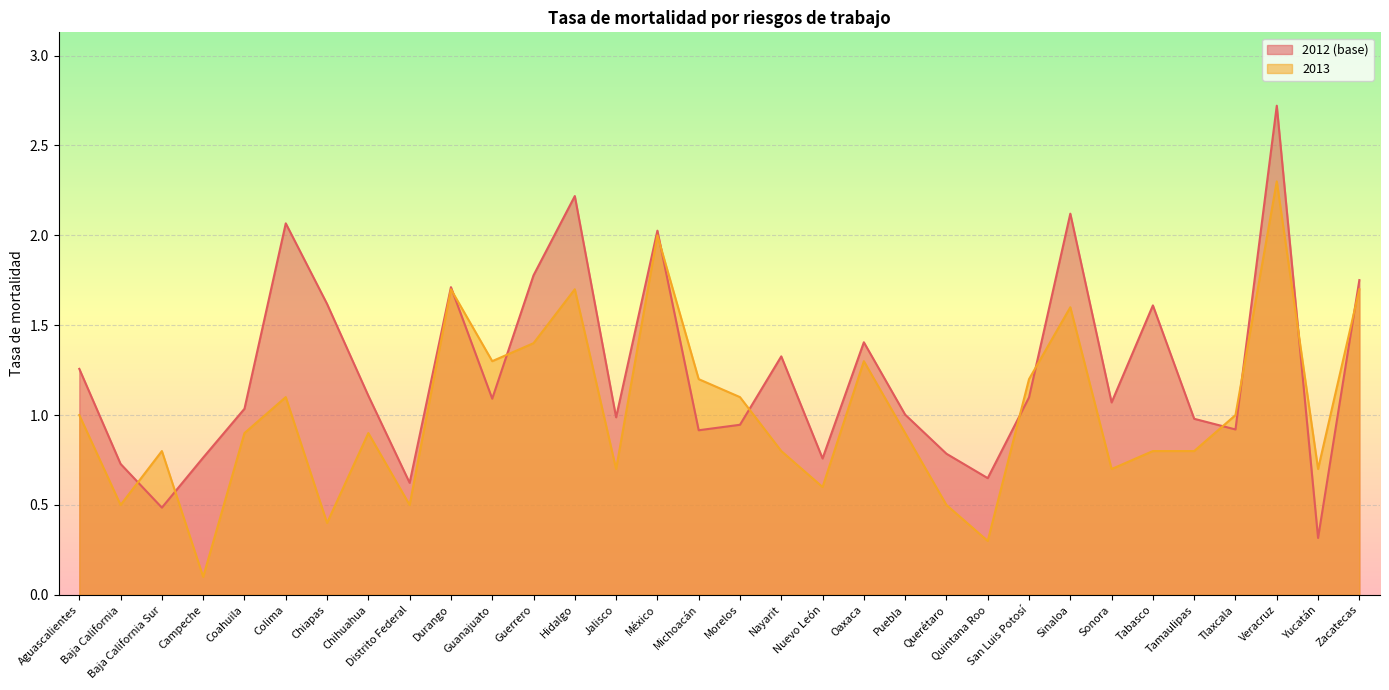

How many distinct data groups are displayed?

2